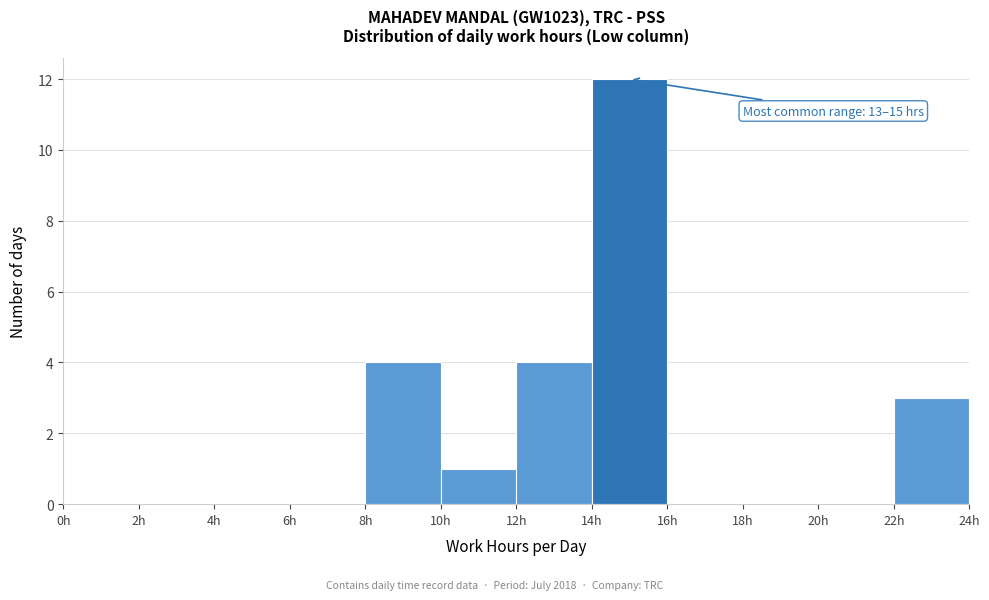

Which range on the x-axis has the tallest bar?

14 to 16